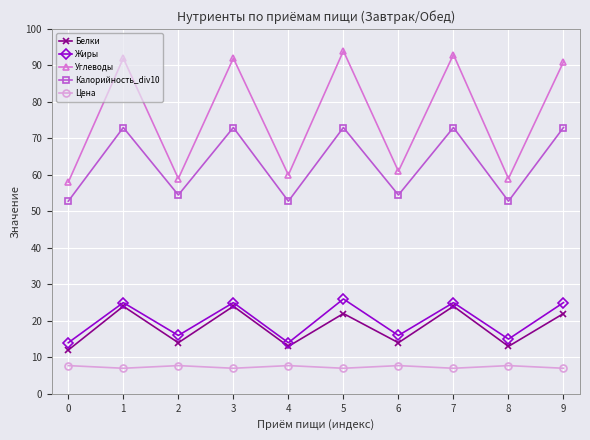

At which category does Белки reach its first local valley?

2